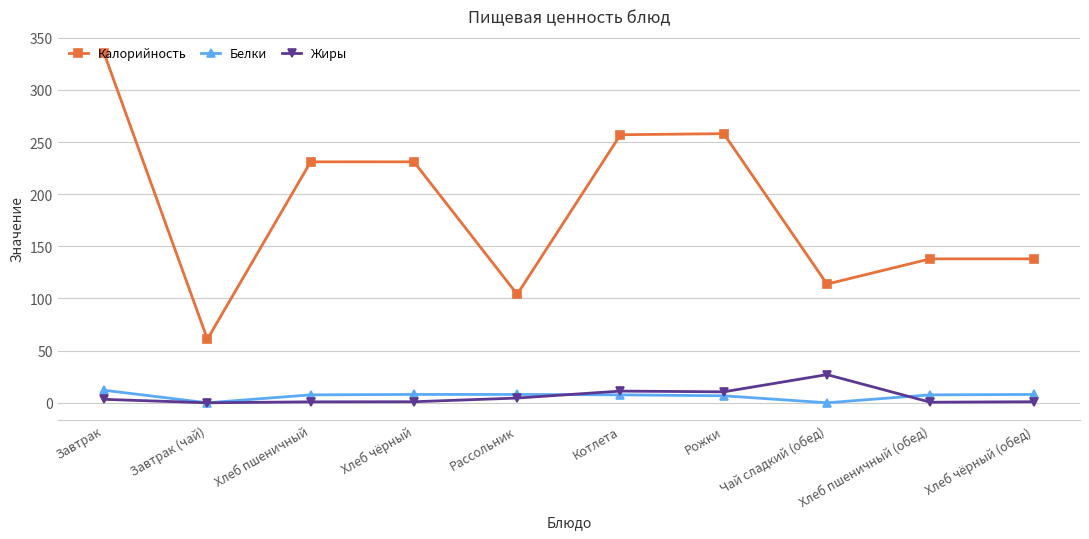

What is the greatest value displayed?

335.0